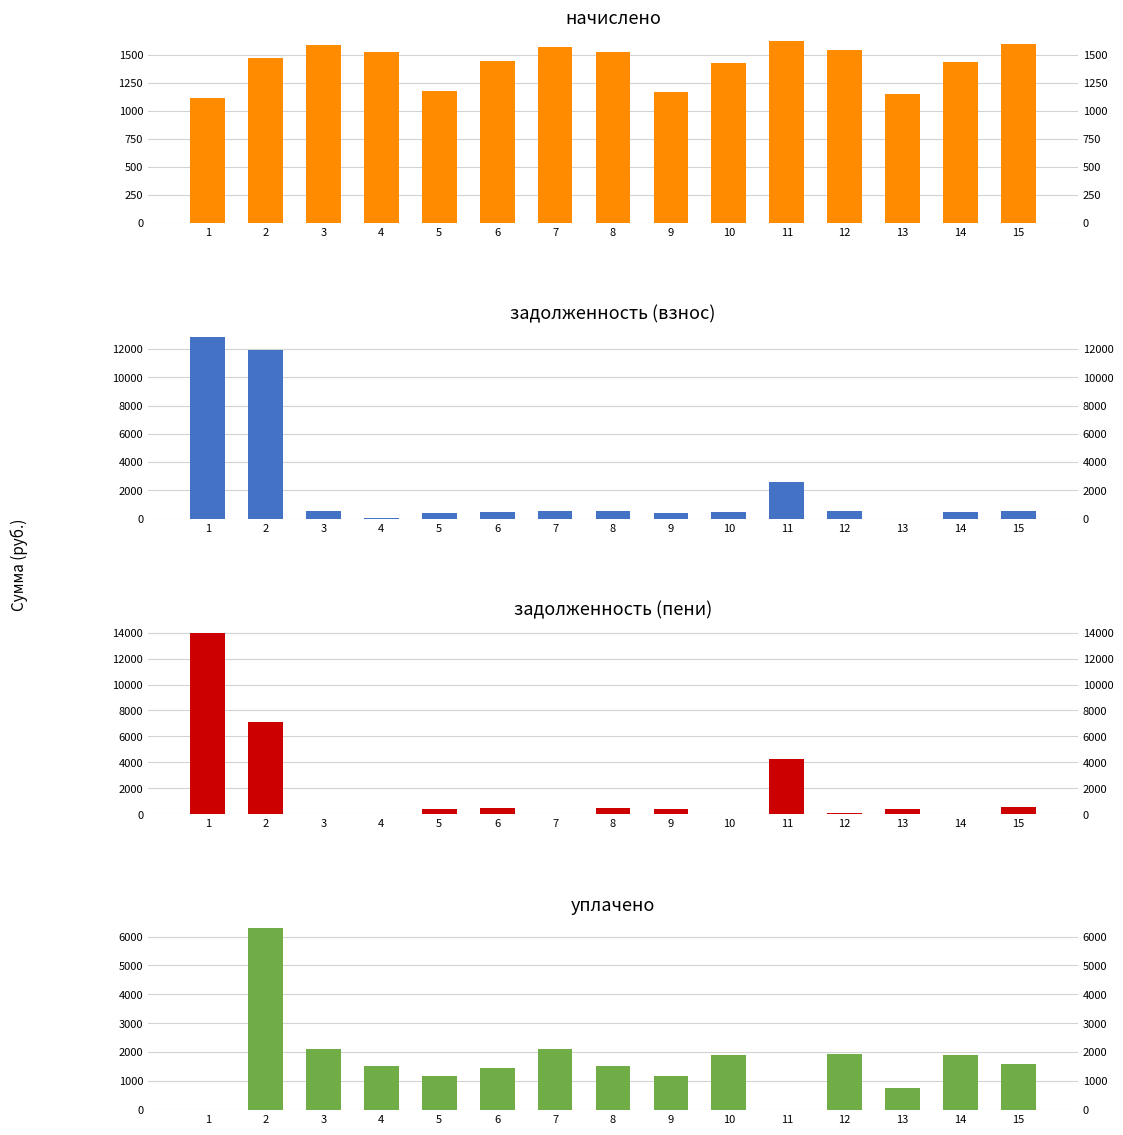

Is it true that уплачено equals 1600.2 at 15?

True